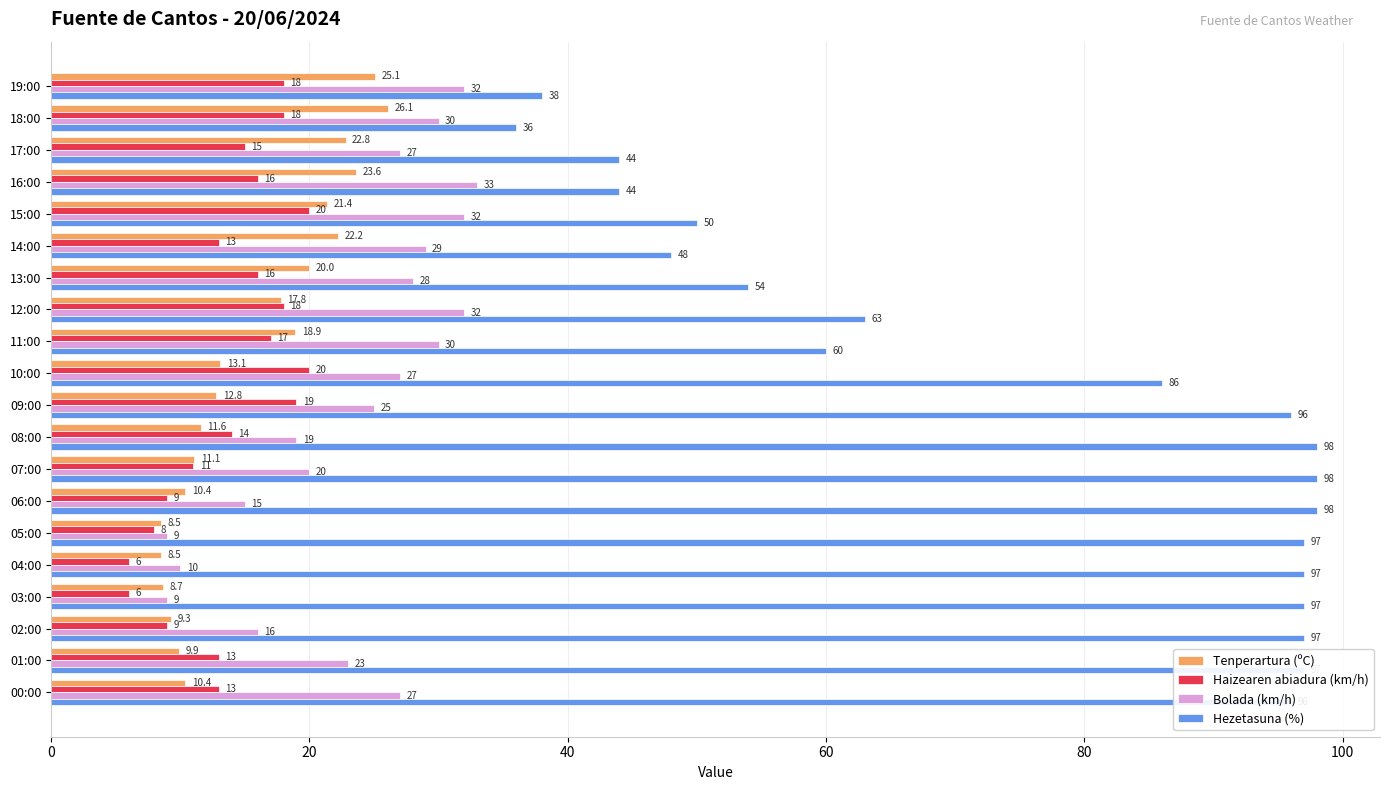

What is the sum of all Haizearen abiadura (km/h) values?

279.0